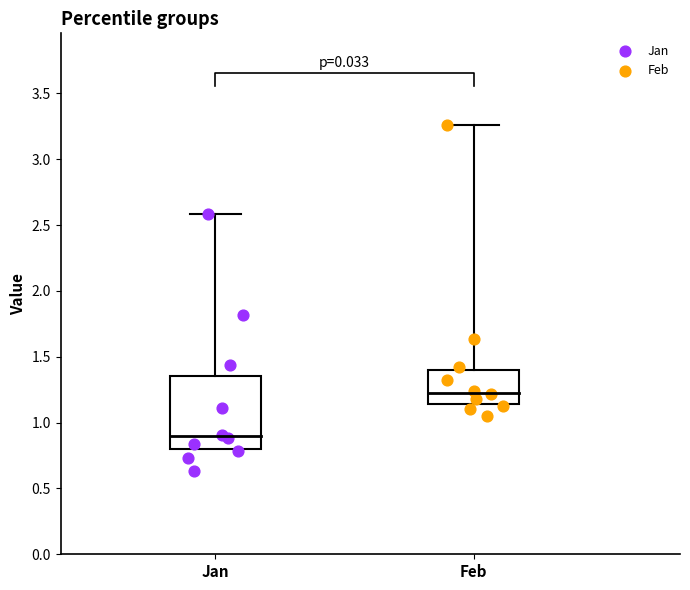

Which series contains the lowest Y value?

Jan